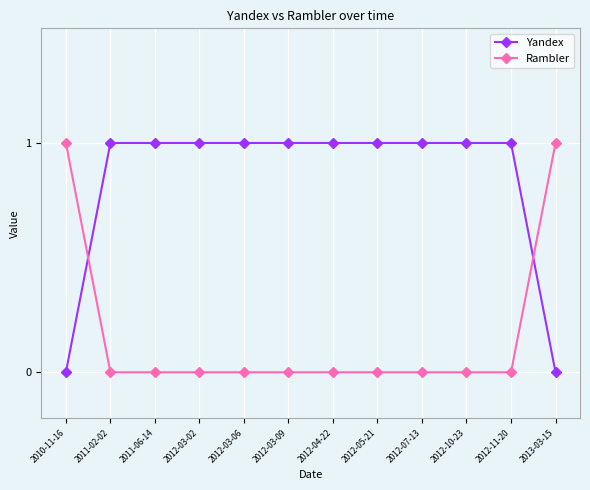

Which series has the largest total across all categories?

Yandex